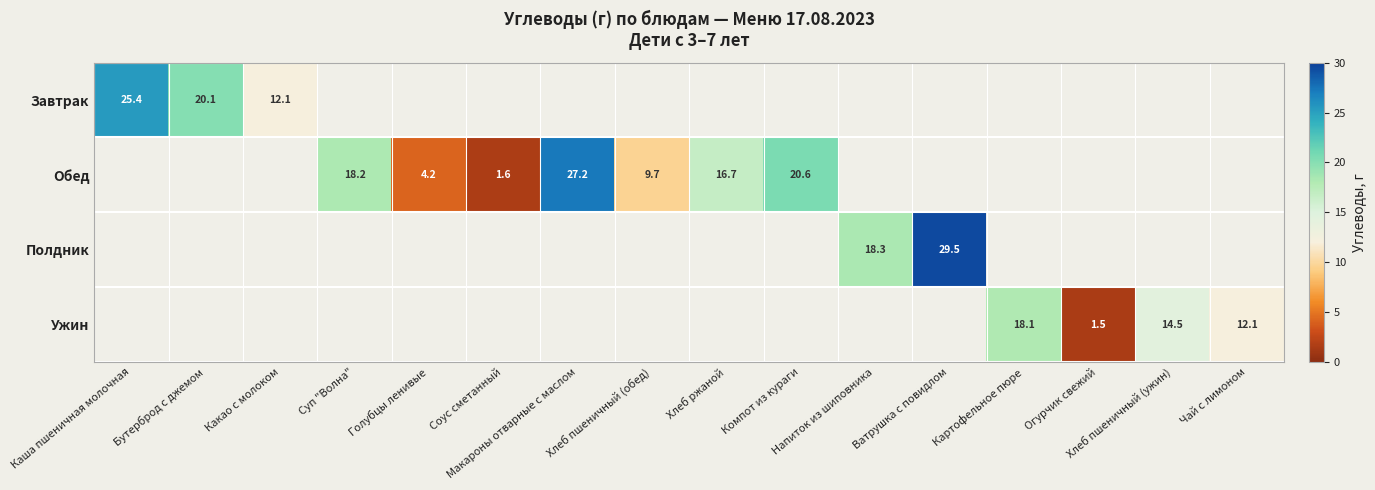

What is the smallest value displayed?

1.5